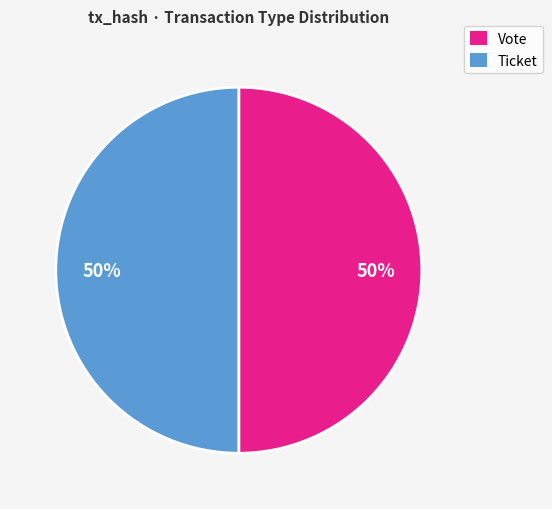

Combined, do Vote and Ticket account for over 50%?

Yes